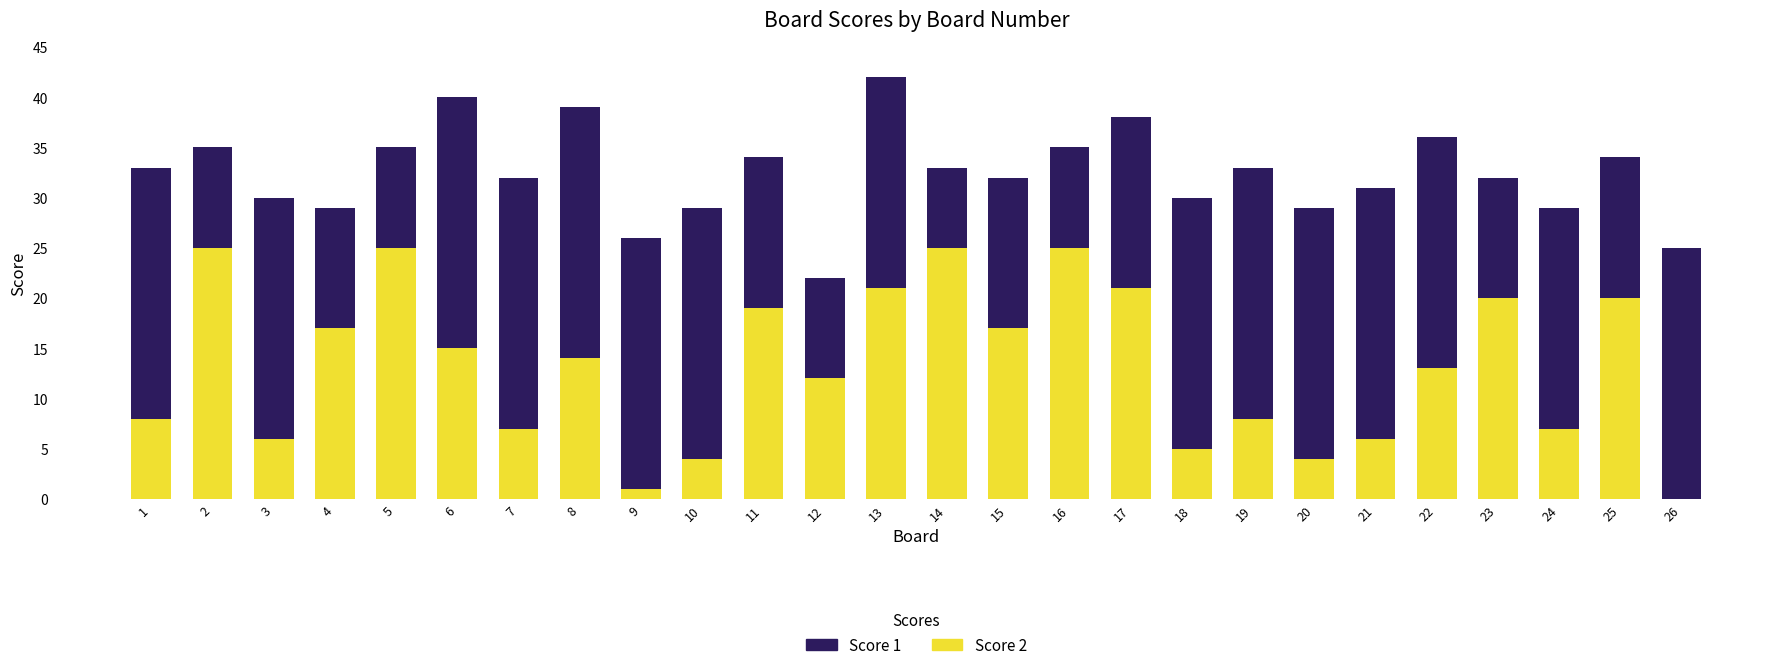

What is the highest value of the Score 2 series?

25